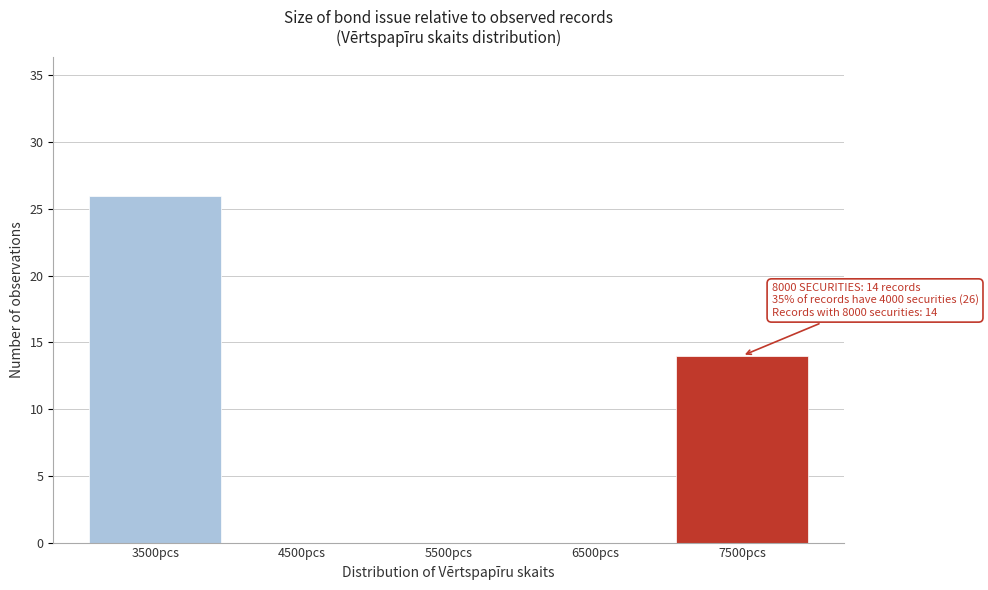

Reading left to right, what are all the values shown in this chart?

3500pcs=26	4500pcs=0	5500pcs=0	6500pcs=0	7500pcs=14